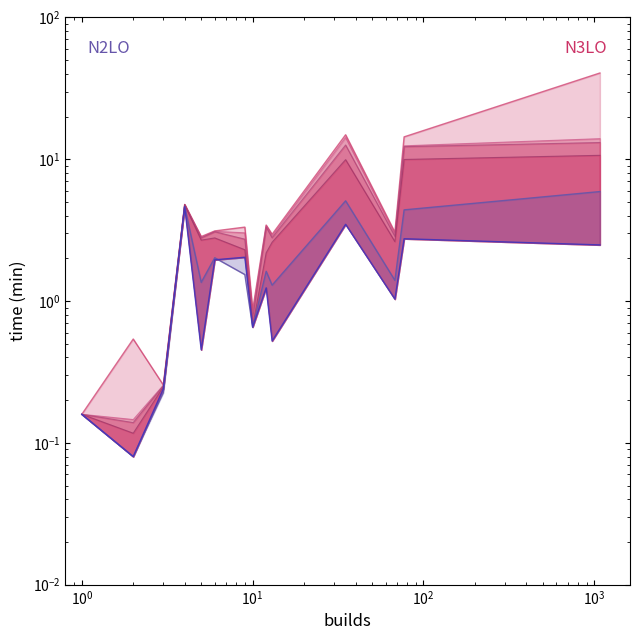

How many intersections are there between median and mean line?

3